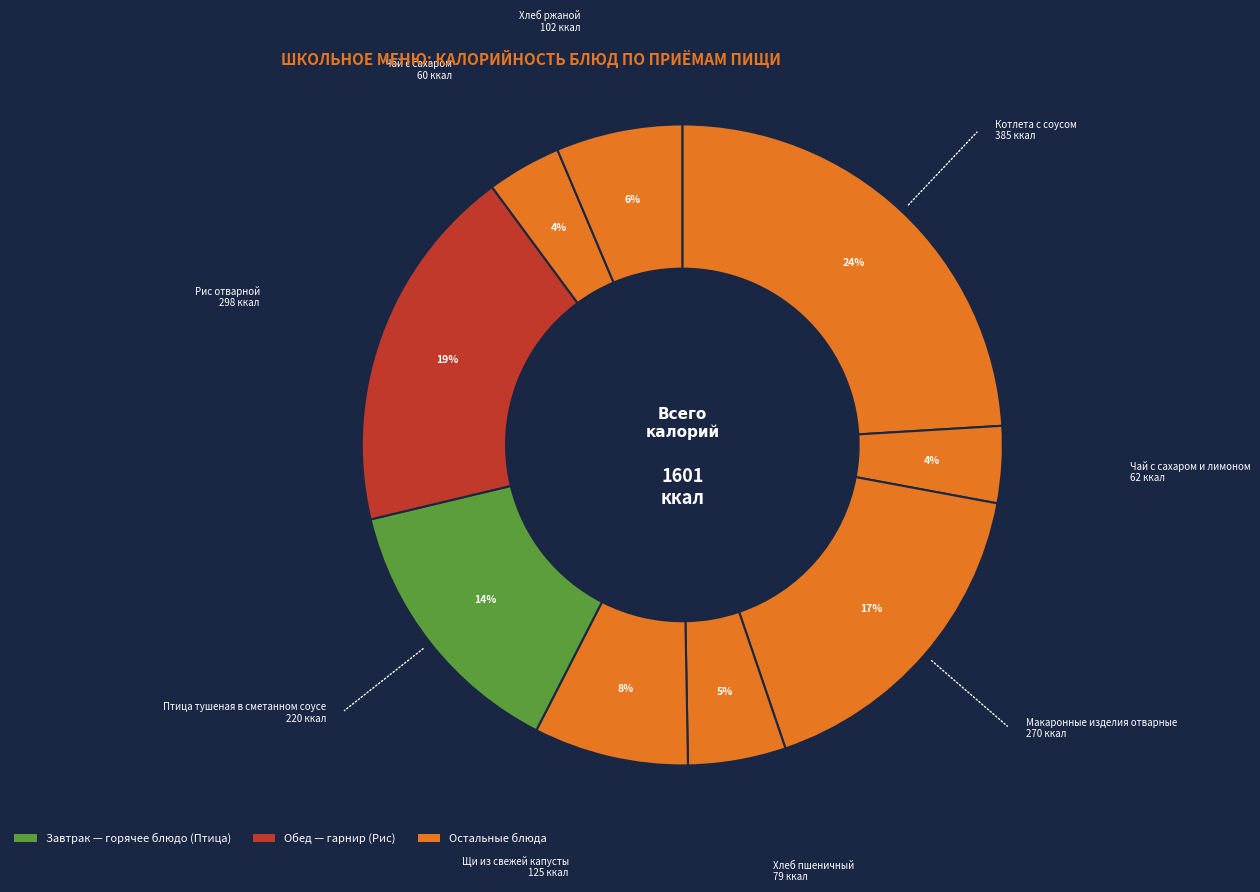

How many segments does this pie chart have?

9